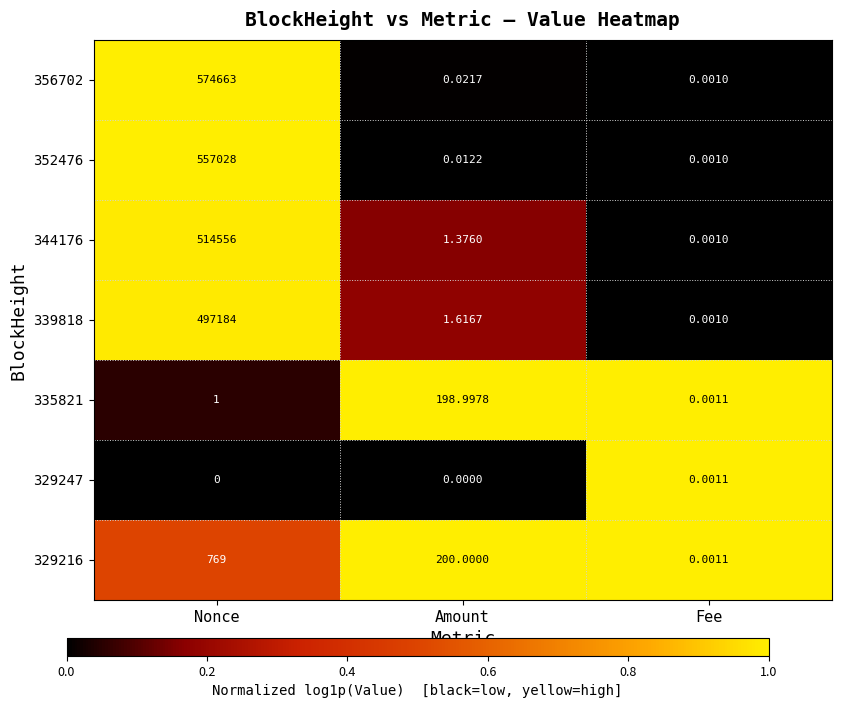

Is the value of 356702 at Nonce greater than the value of 344176 at Amount?

Yes